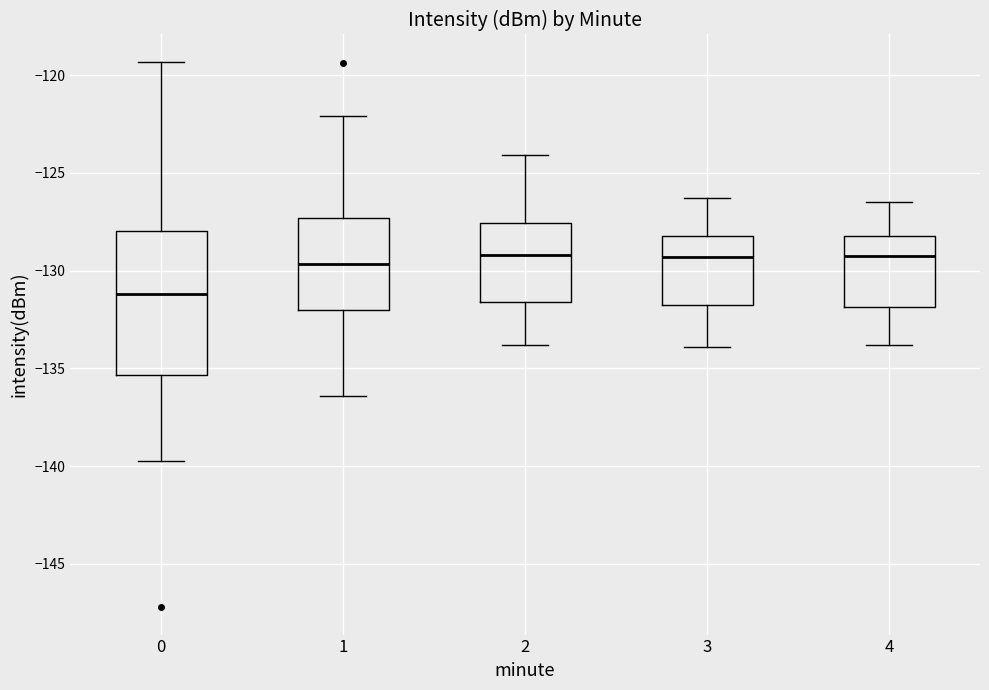

Which box has the lowest median line?

0